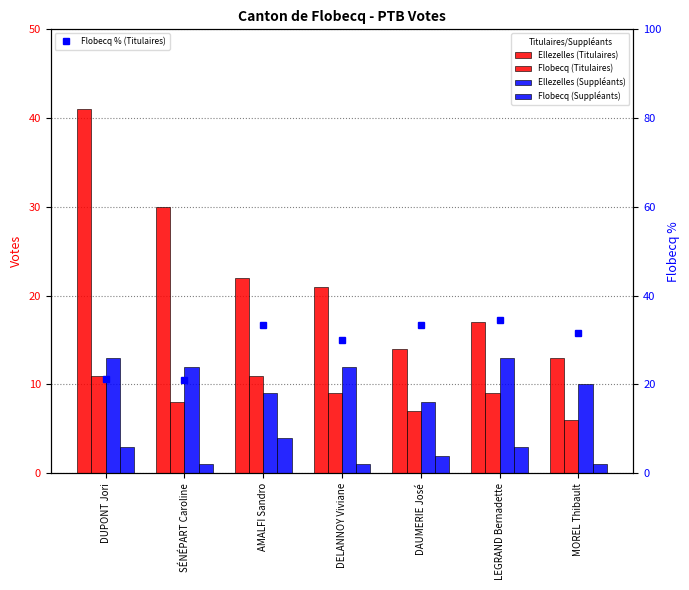

Which series has the largest total across all categories?

Flobecq % (Titulaires)